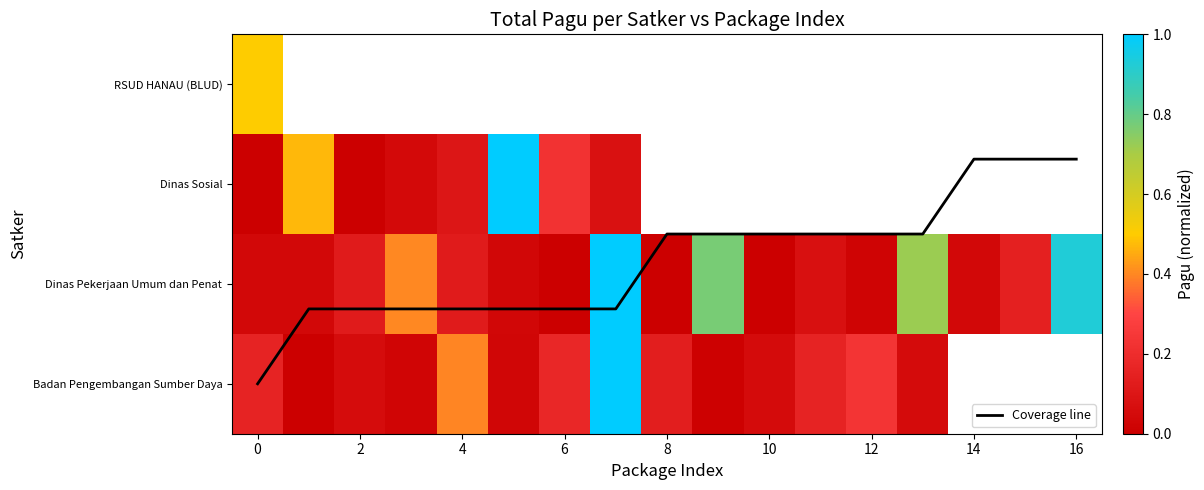

Between 11 and 9, which is larger?

11